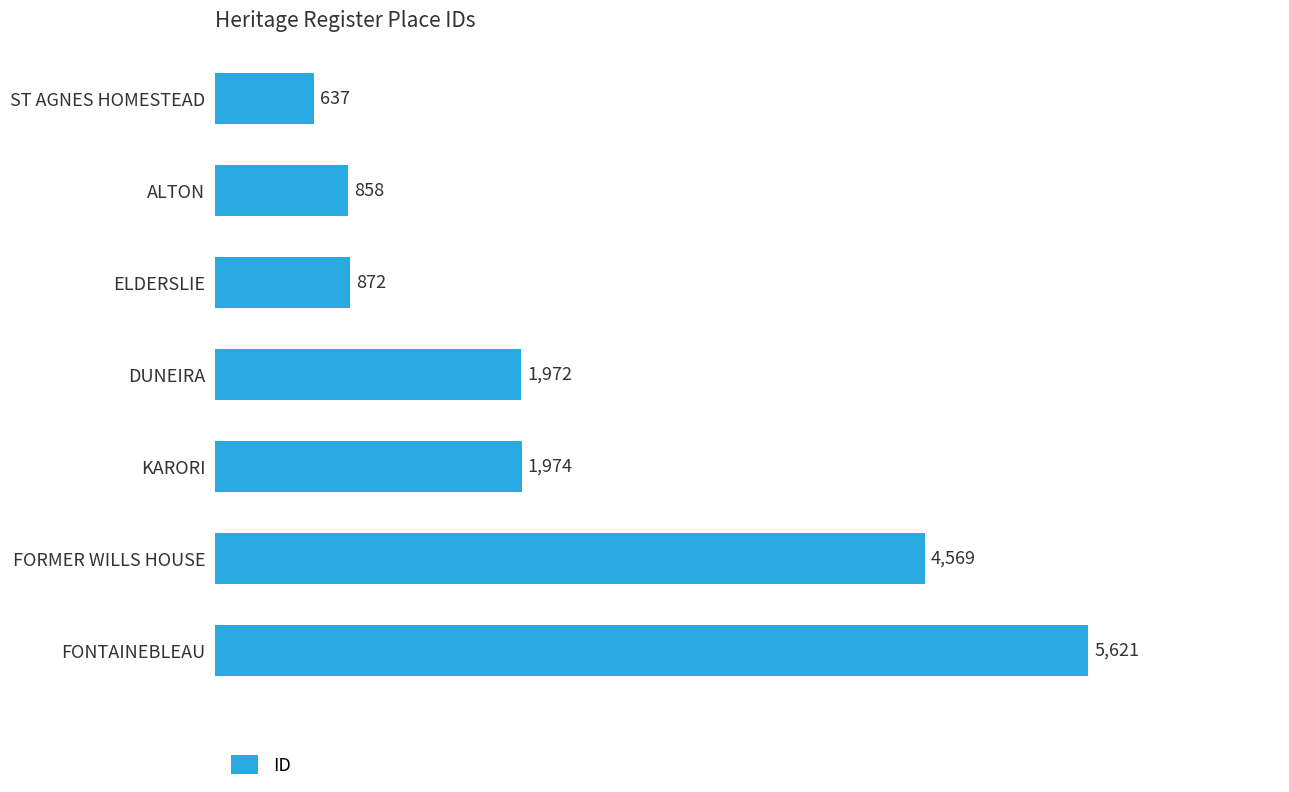

Between KARORI and ST AGNES HOMESTEAD, which is larger?

KARORI